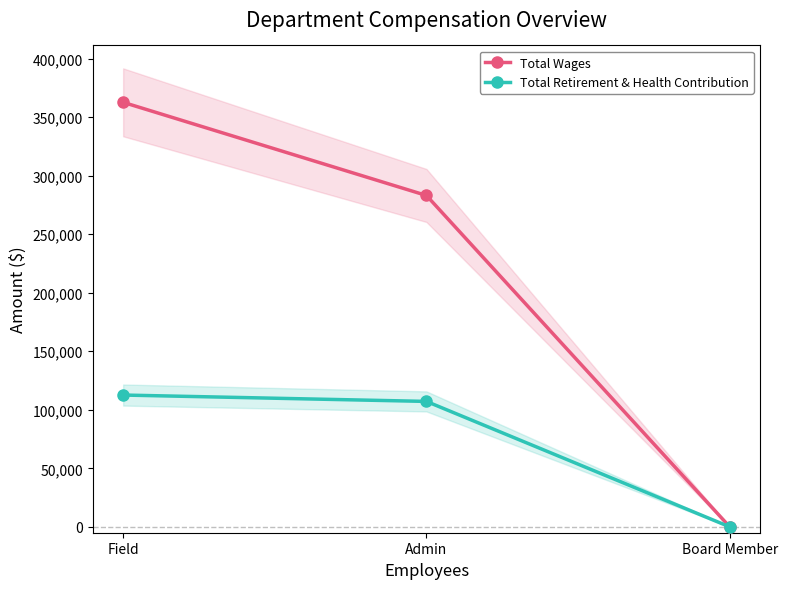

Reading left to right, list all the values displayed in this chart.

Total Wages: Field=362694	Admin=283123	Board Member=0
Total Retirement & Health Contribution: Field=112623	Admin=107181	Board Member=0